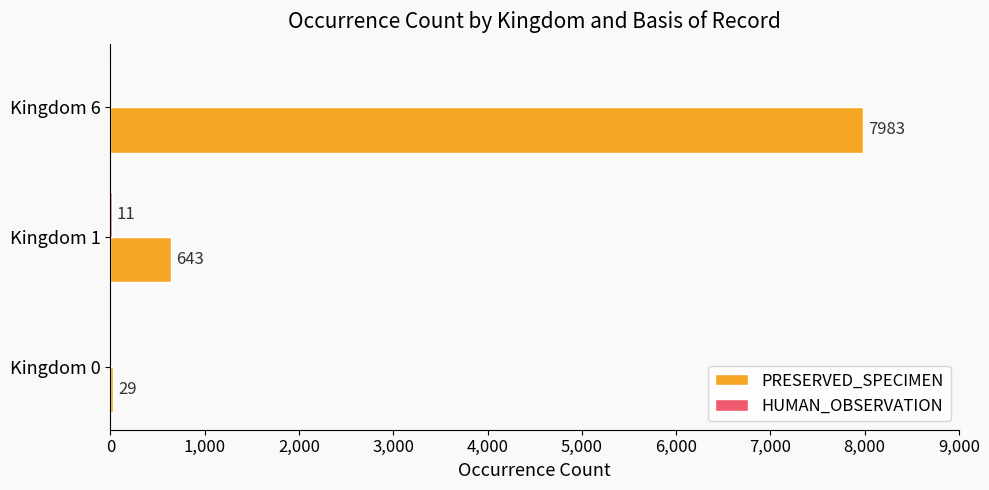

What is the maximum value for PRESERVED_SPECIMEN?

7983